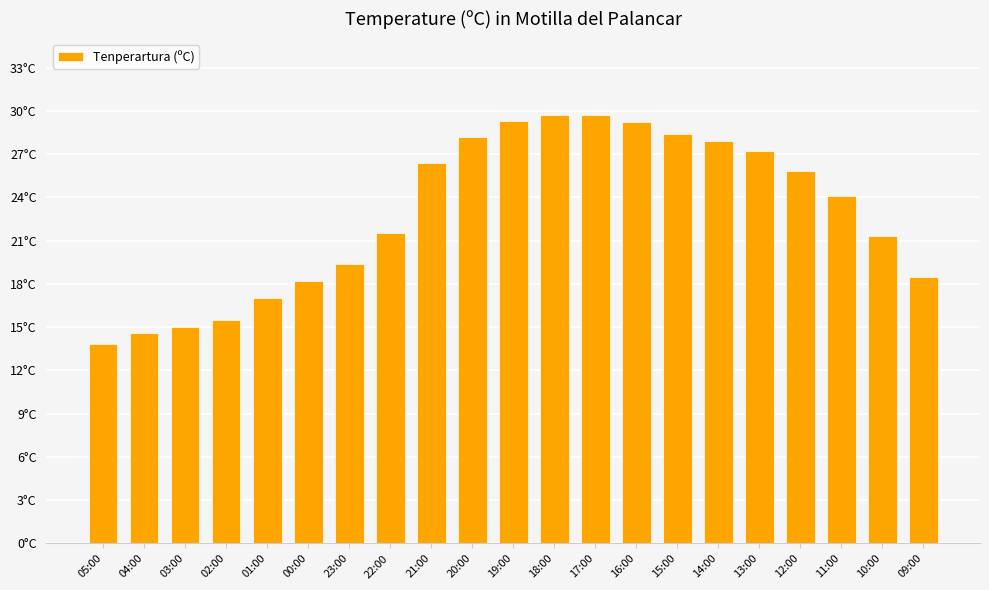

The chart shows a value of 51.0 at 15:00. True or false?

False